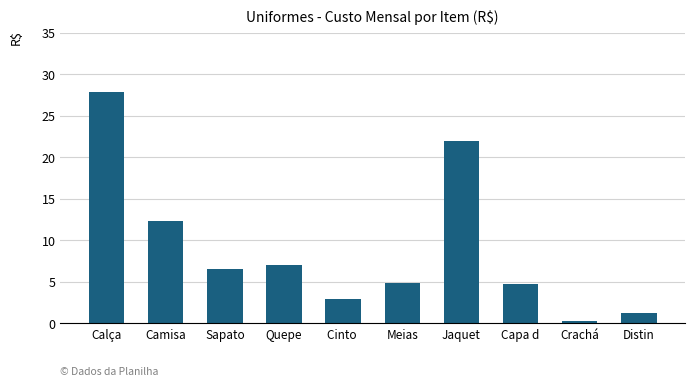

What is the value of the 1st bar from the left?

27.9